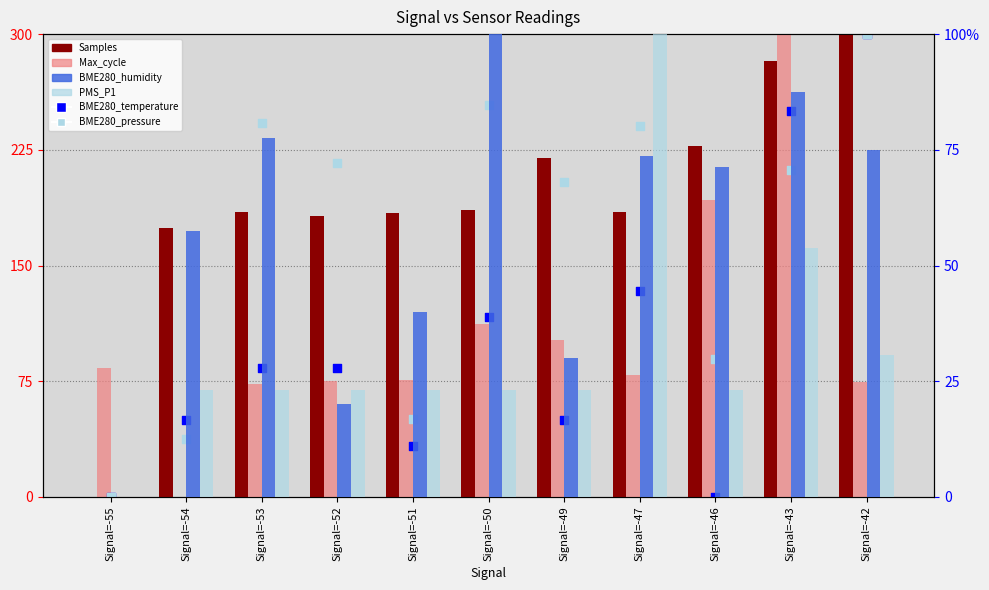

Which series contains the highest Y value?

Samples